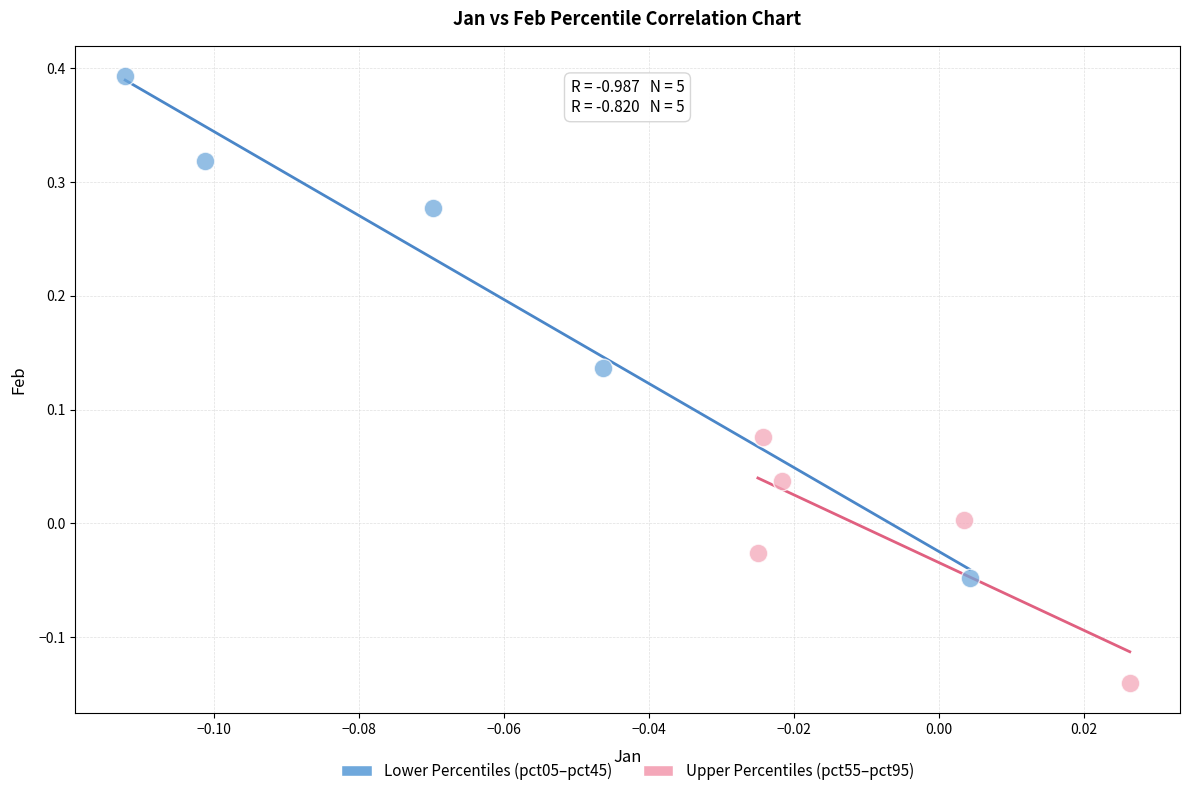

Which series contains the highest Y value?

Lower Percentiles (pct05–pct45)